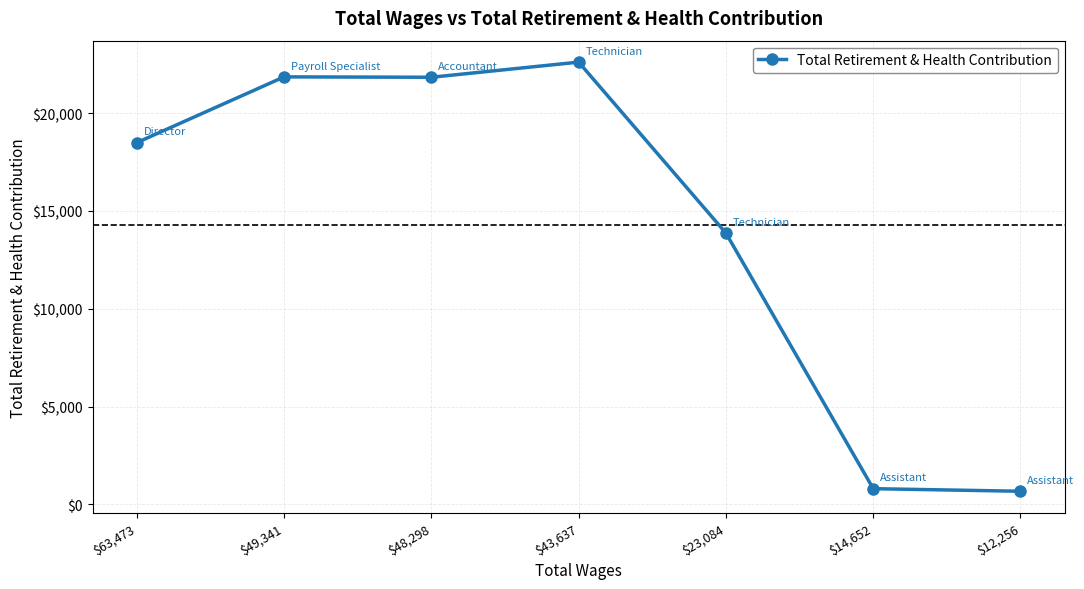

What is the average value?

14304